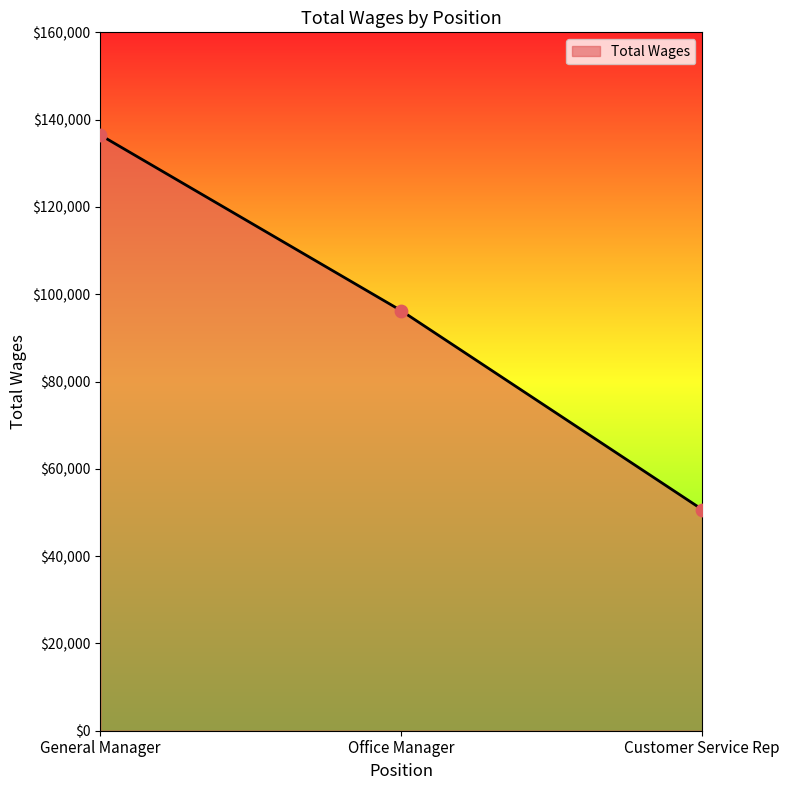

Between General Manager and Customer Service Rep, which is larger?

General Manager